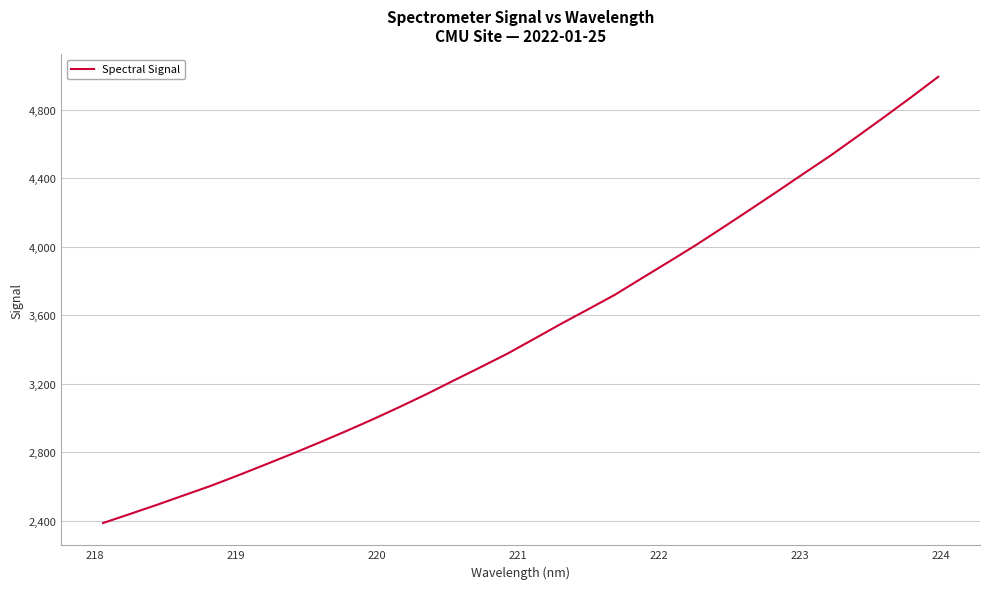

What is the maximum value shown in the chart?

4990.9